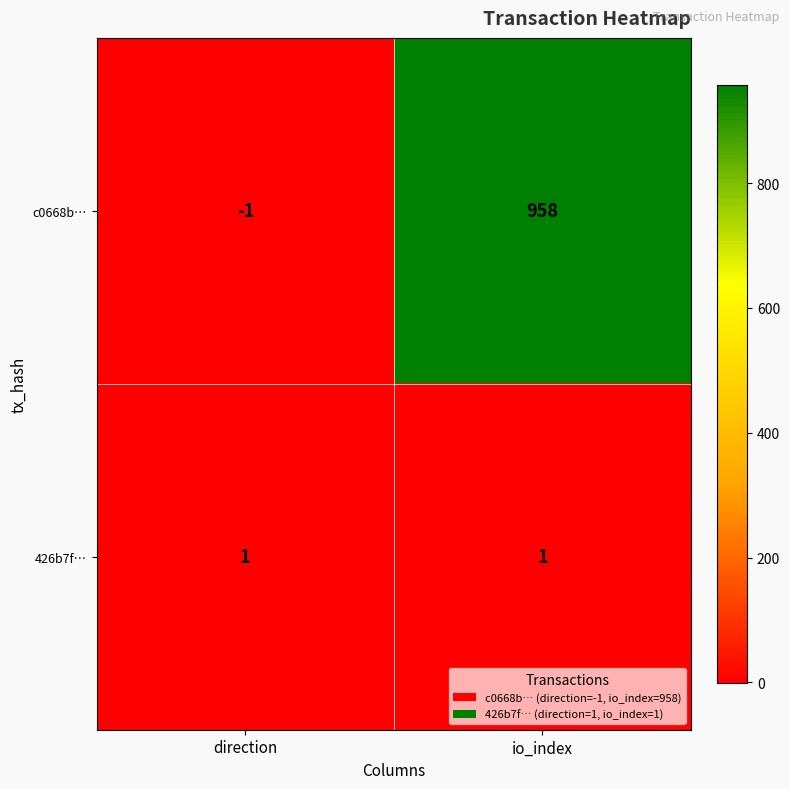

What is the spread (max minus min) of values at direction?

2